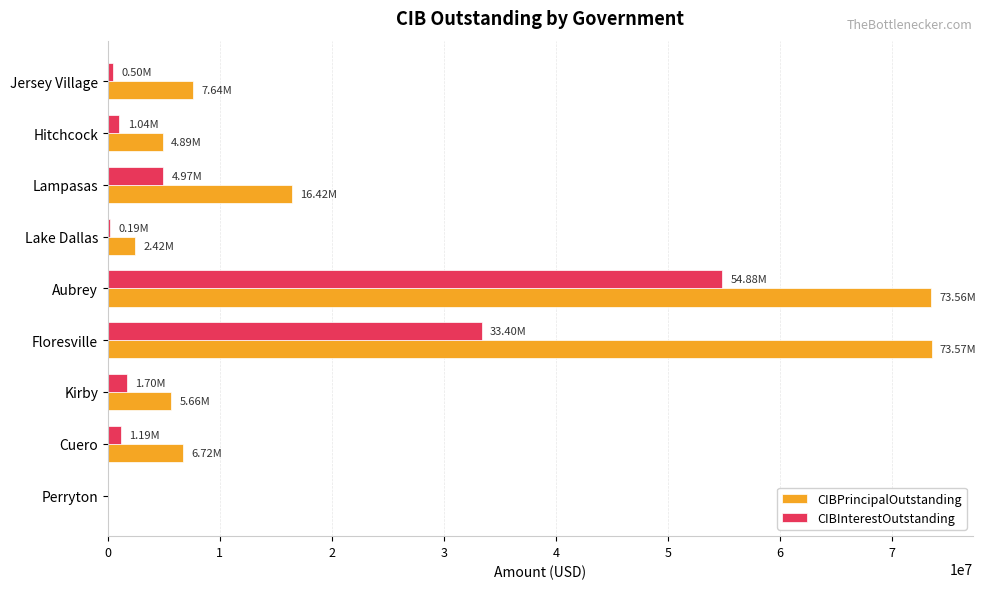

How many values in CIBPrincipalOutstanding are above zero?

8